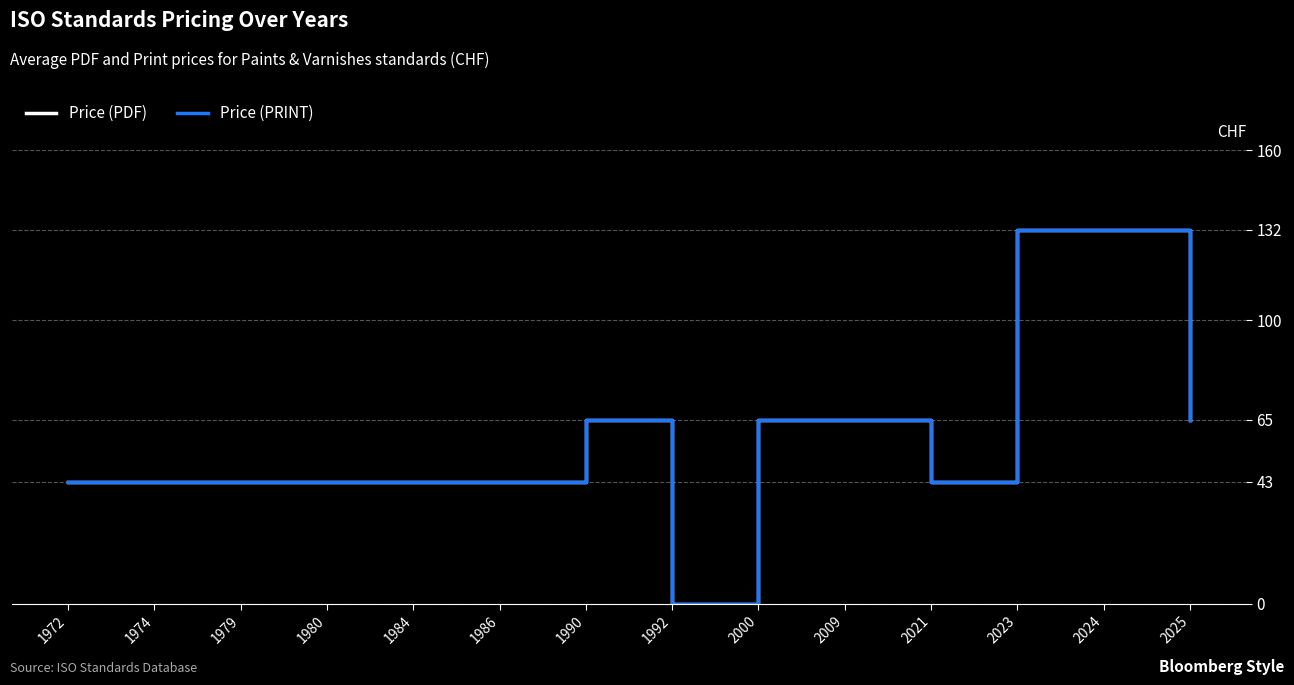

Does the chart display data point markers on the line(s)?

No